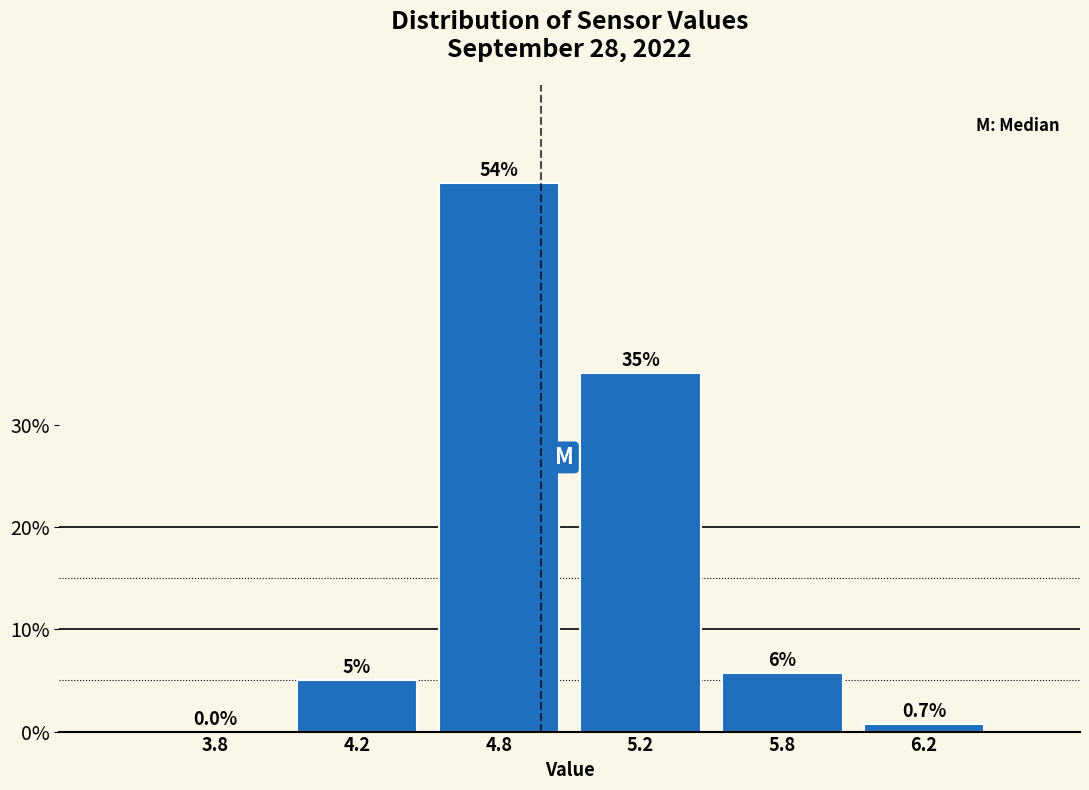

Reading right to left, transcribe all the data shown in this chart.

6.2=0.7	5.8=5.7	5.2=35.0	4.8=53.6	4.2=5.0	3.8=0.0